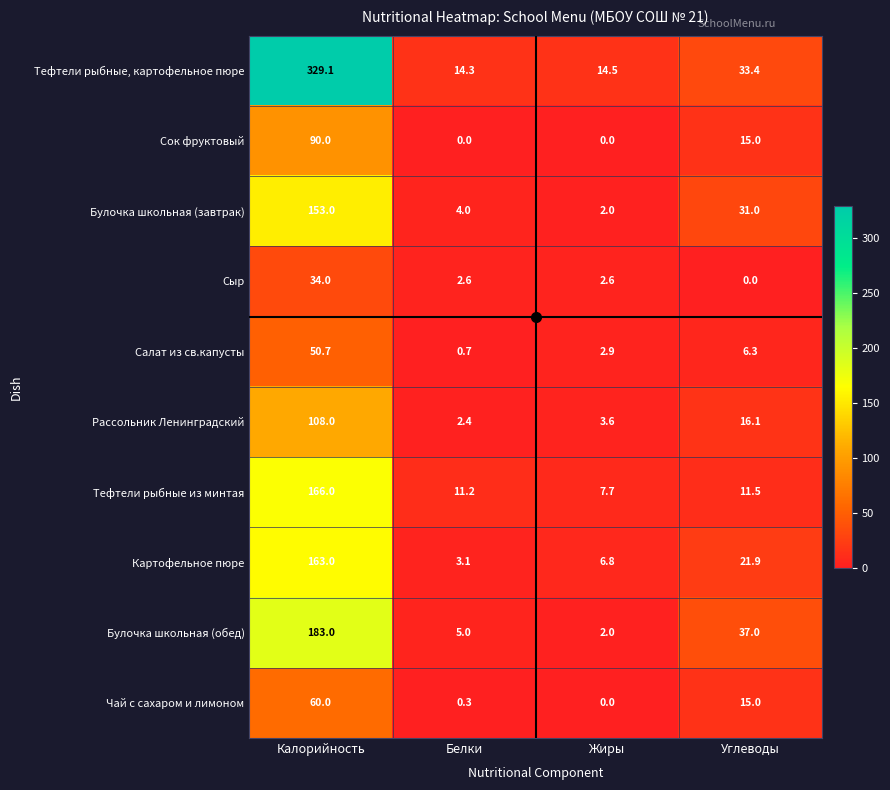

Which series has the widest spread of values?

Тефтели рыбные, картофельное пюре